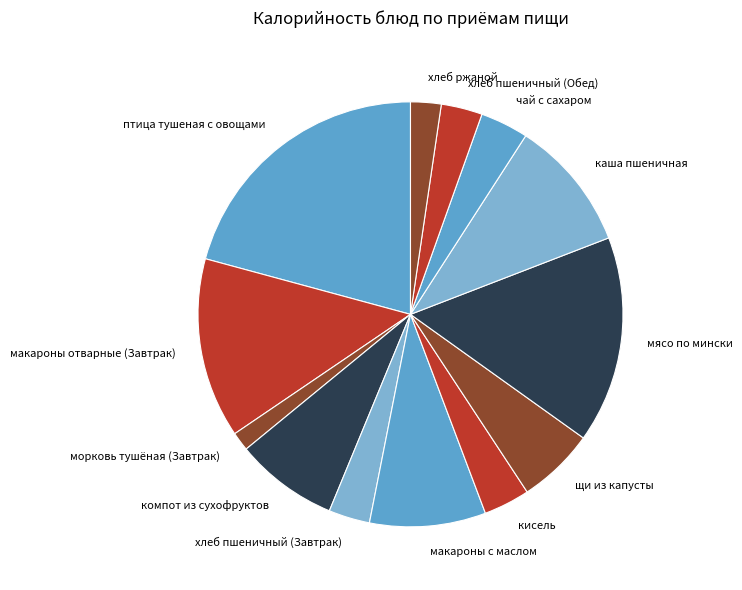

Is the sum of хлеб пшеничный (Завтрак) and хлеб пшеничный (Обед) greater than half?

No